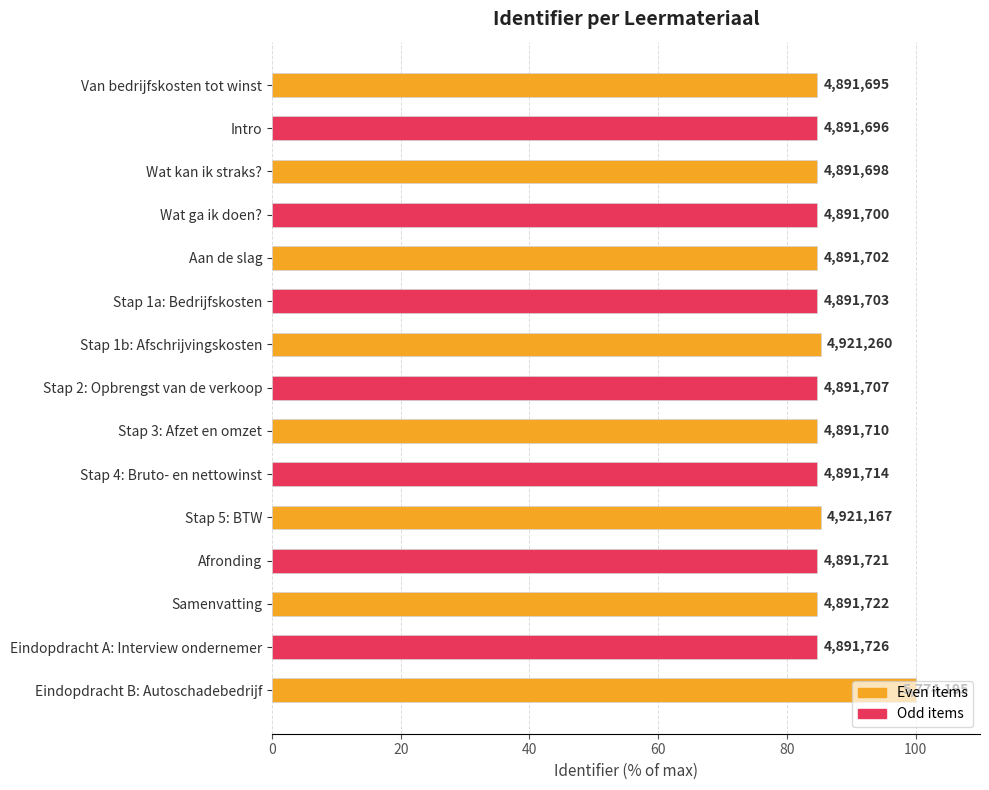

Are the bars grouped side by side (vs. stacked)?

No